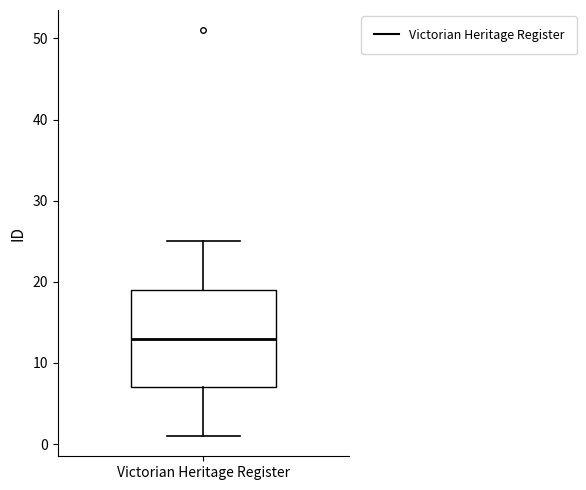

Read this box plot against the y-axis: the position of the median line, the range covered by the box, and the ends of both whiskers. The values are not printed on the chart, so give them approximately, as read against the axis.

median 13, box 7 to 19, whiskers 1 to 25